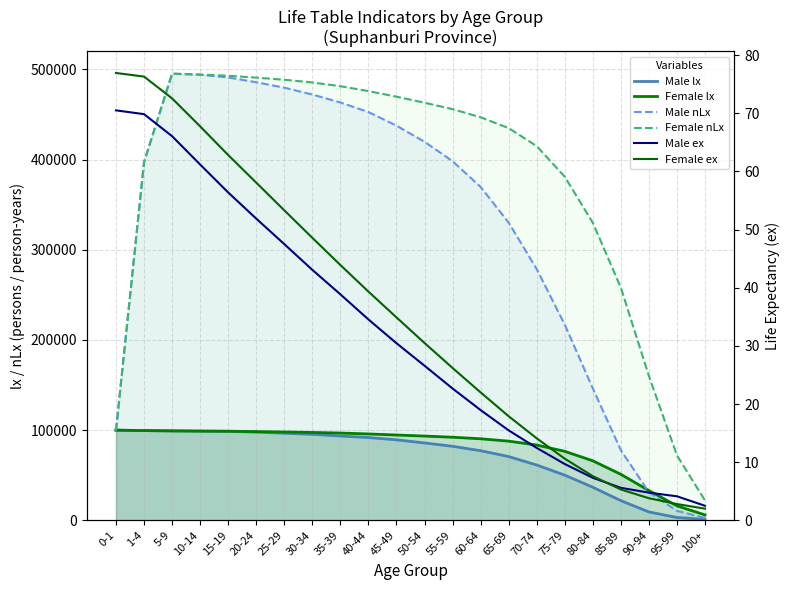

Where do Female nLx and Male nLx first cross each other?

0-1 and 1-4